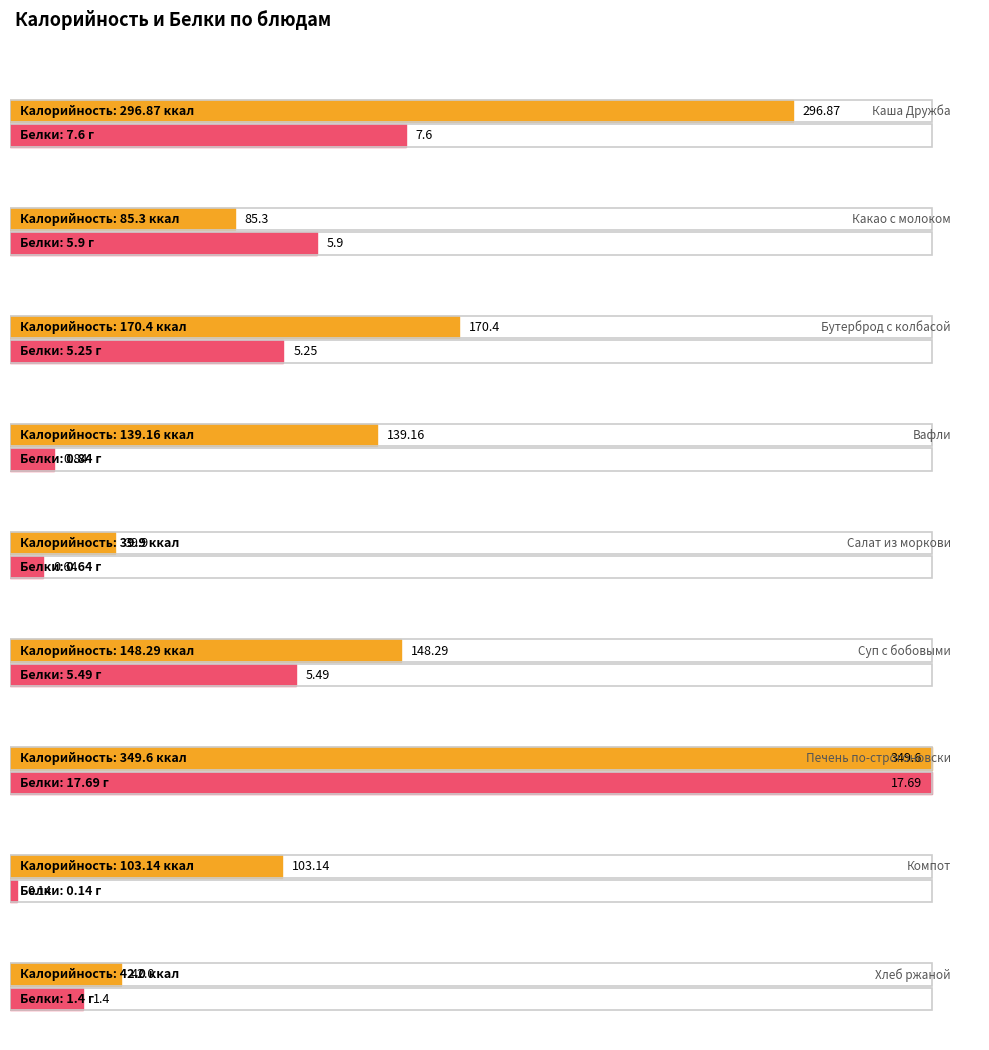

Which label corresponds to the smallest value in the chart?

Компот